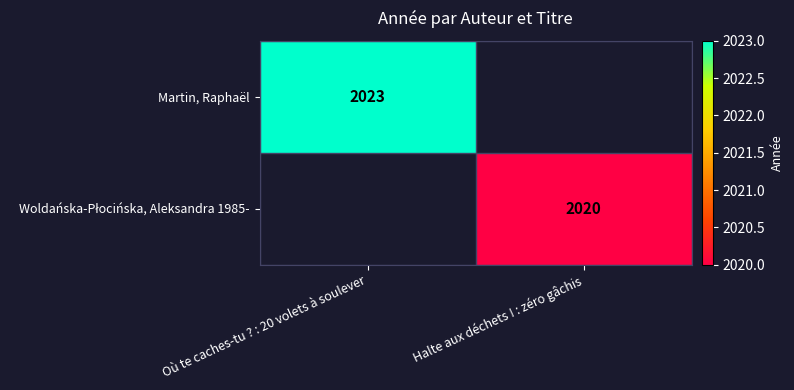

The Martin, Raphaël series shows 2023 at Où te caches-tu ? : 20 volets à soulever. True or false?

True